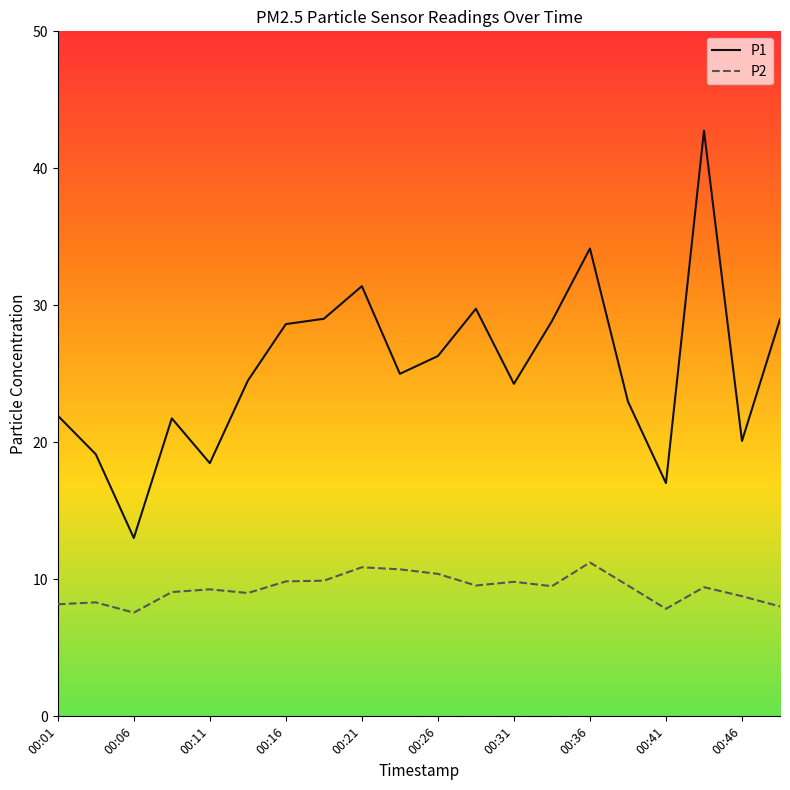

List the series in order of their peak value, lowest first.

P2, P1